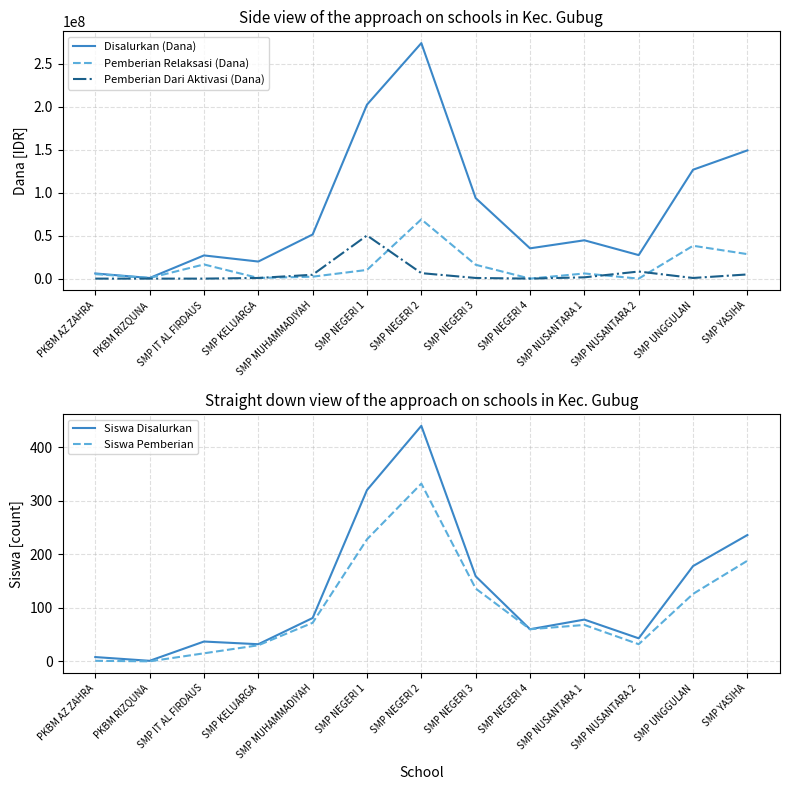

Is it true that Siswa Pemberian equals 192 at SMP NEGERI 3?

False